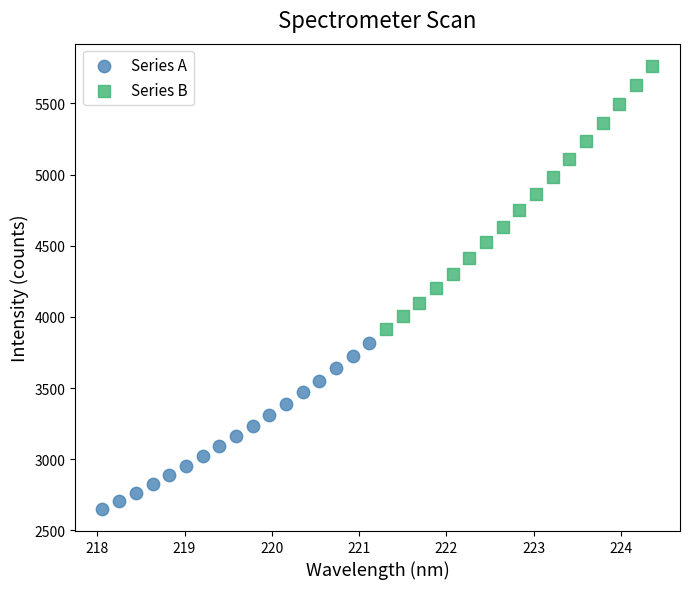

What are all the series names shown in the legend?

Series A, Series B